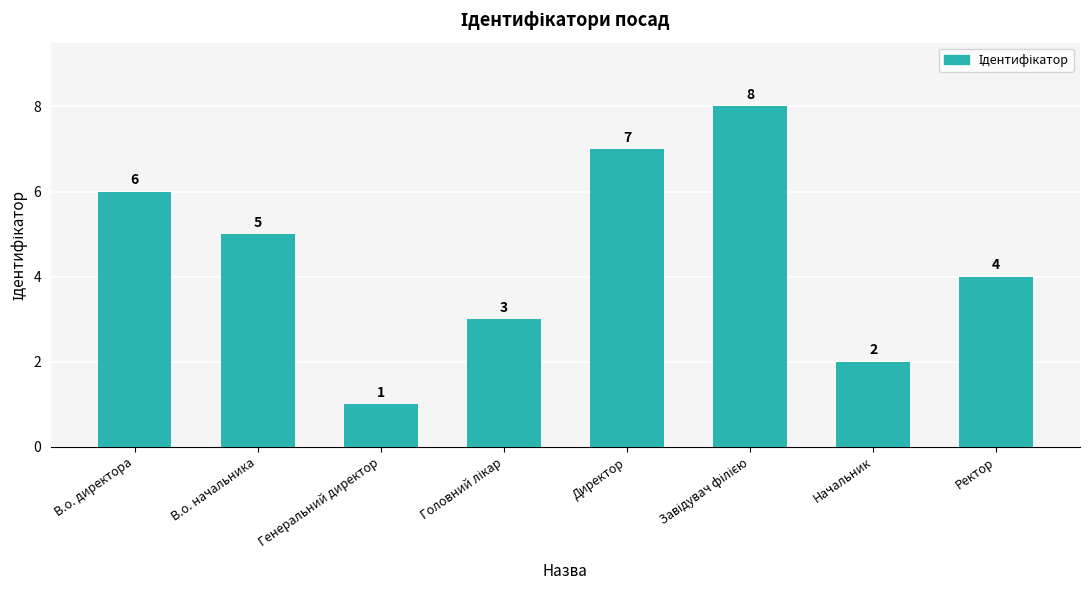

What is the sum of the values at В.о. директора and В.о. начальника?

11